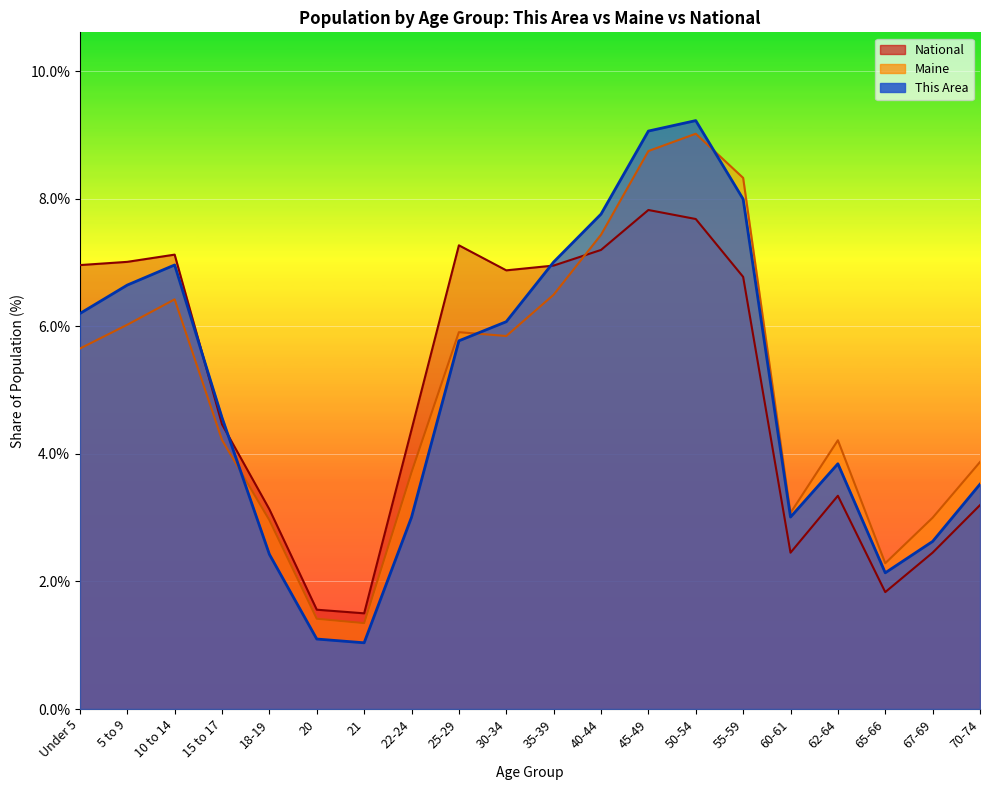

In Maine, how many points are lower than both neighbors (excluding endpoints)?

4